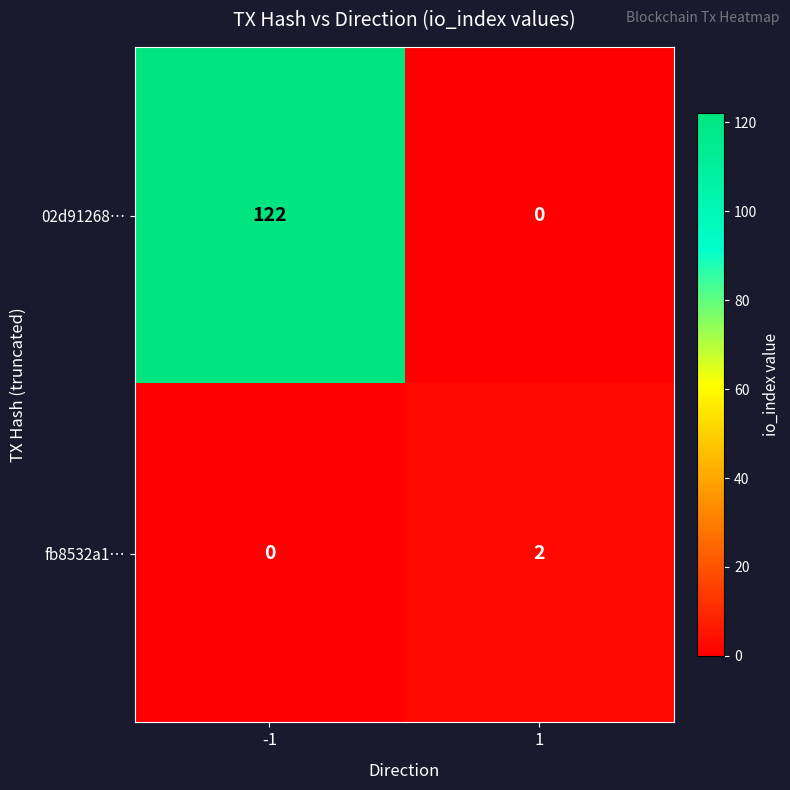

What is the difference between the 02d91268… values at -1 and 1?

122